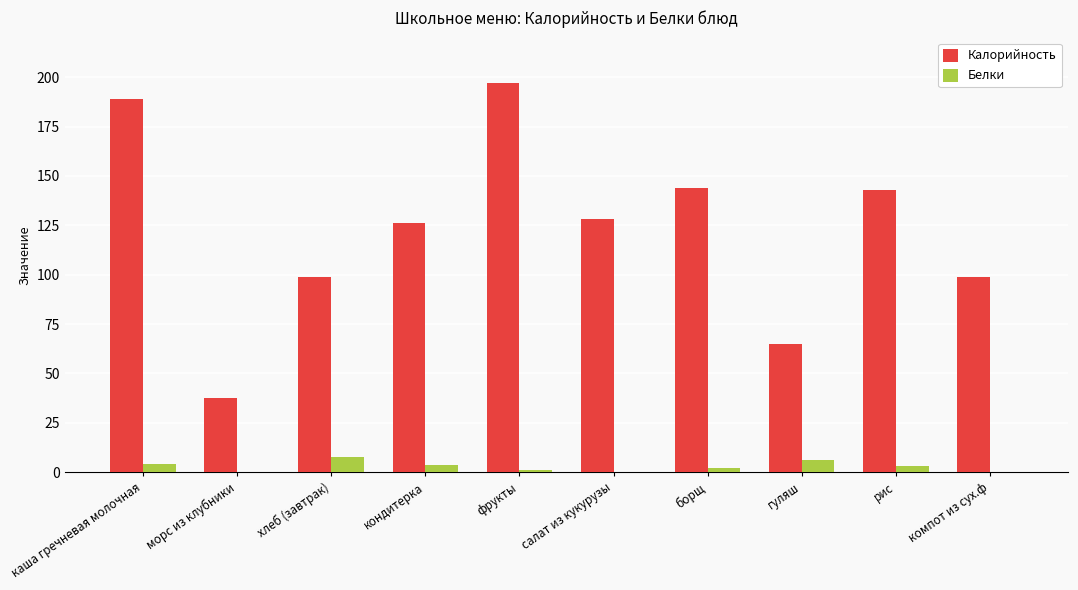

What is the approximate value of Калорийность at гуляш?

65.0